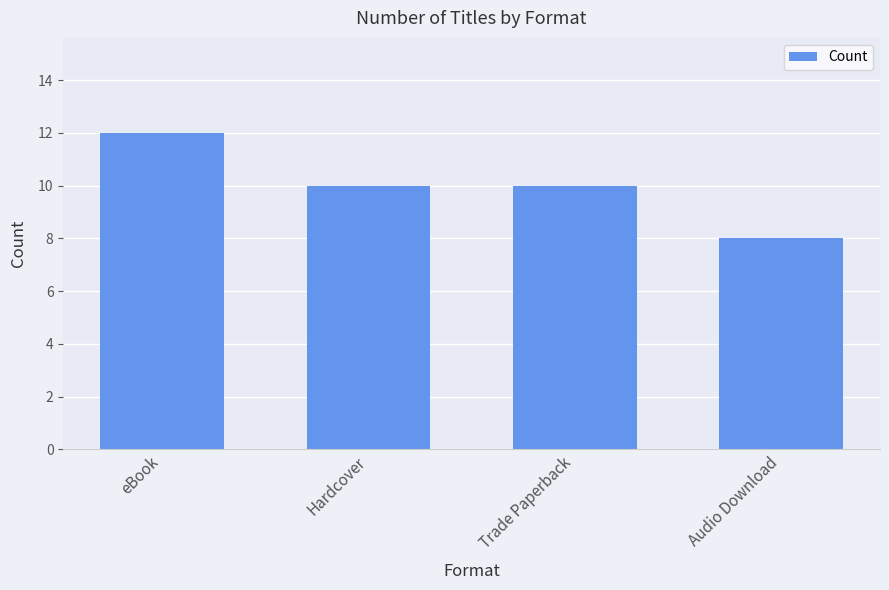

What is the difference between the maximum and minimum values?

4